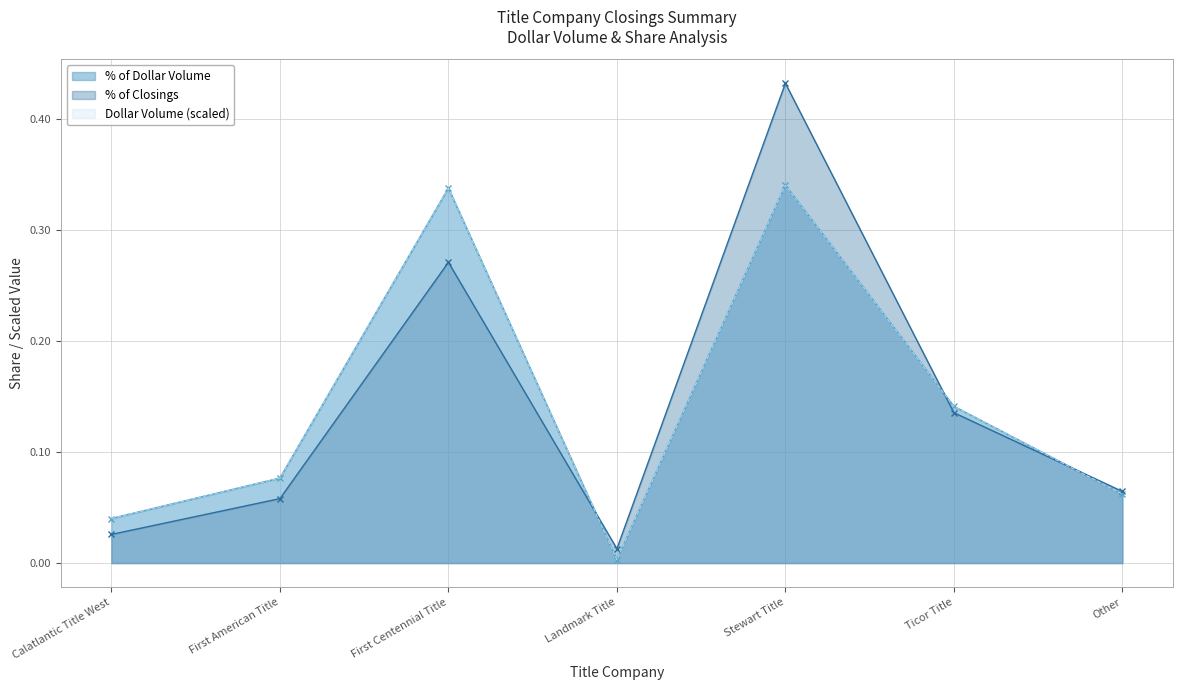

Reading left to right, transcribe all the data shown in this chart.

% of Dollar Volume: 0.0	0.1	0.3	0.0	0.3	0.1	0.1
% of Closings: 0.0	0.1	0.3	0.0	0.4	0.1	0.1
Dollar Volume: 0.0	0.1	0.3	0.0	0.3	0.1	0.1